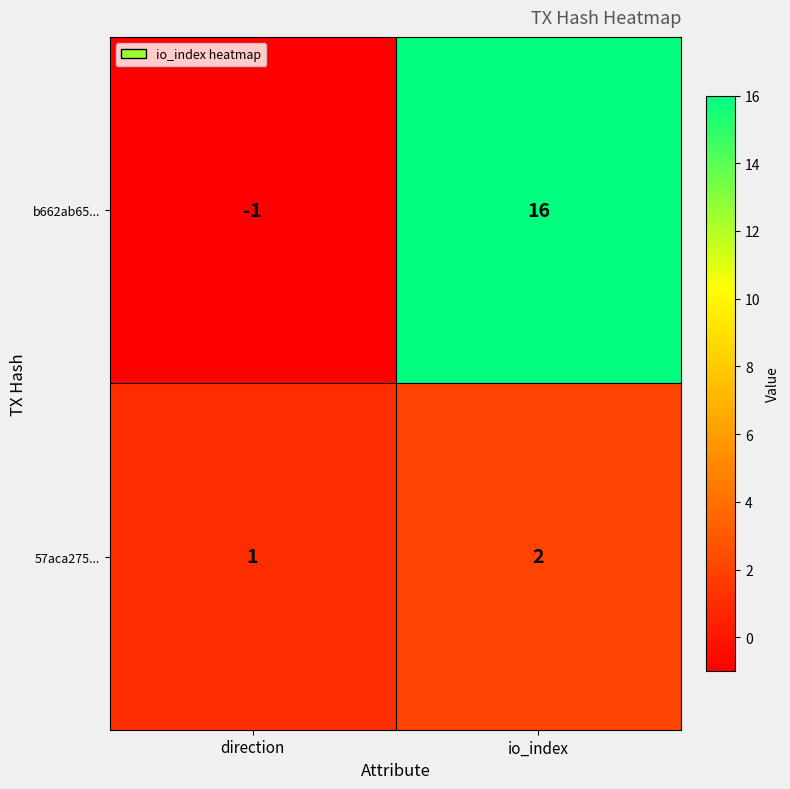

Is the value of 57aca275... at direction greater than the value of b662ab65... at io_index?

No